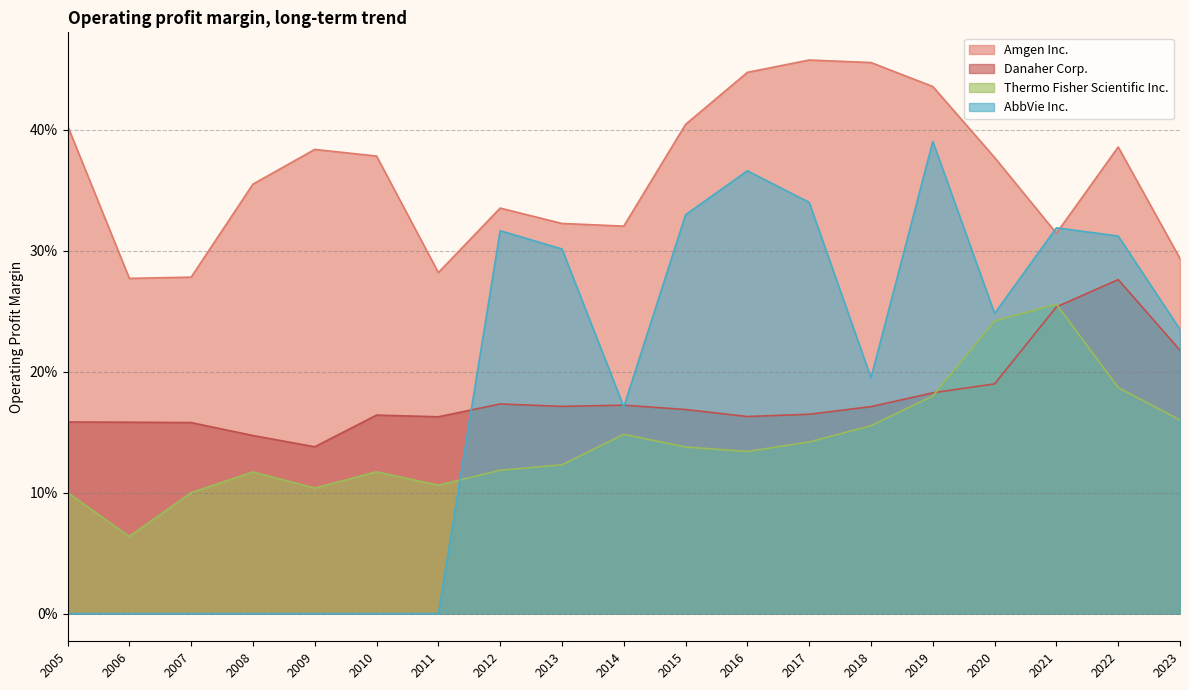

Where is the first local maximum for Thermo Fisher Scientific Inc.?

2008